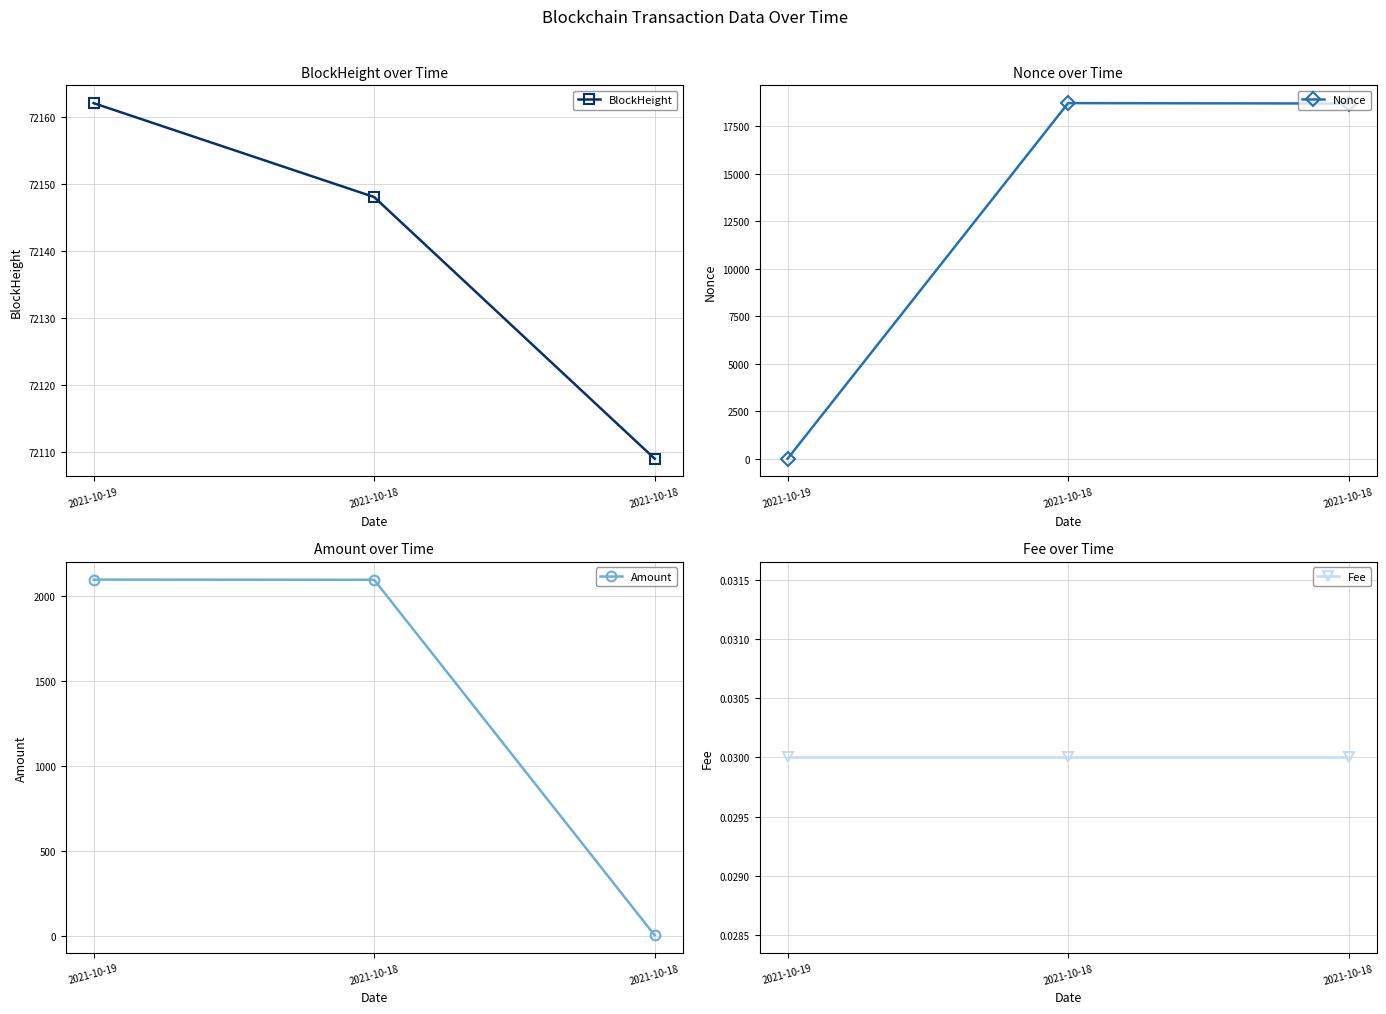

Which series has the largest total across all categories?

BlockHeight